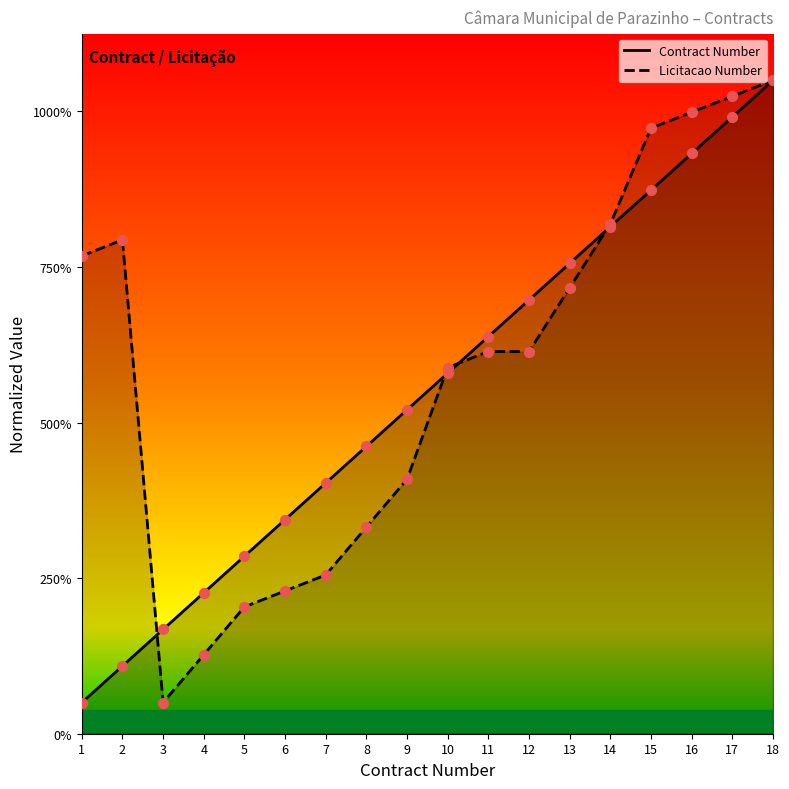

What are all the series names shown in the legend?

Contract Number, Licitacao Number